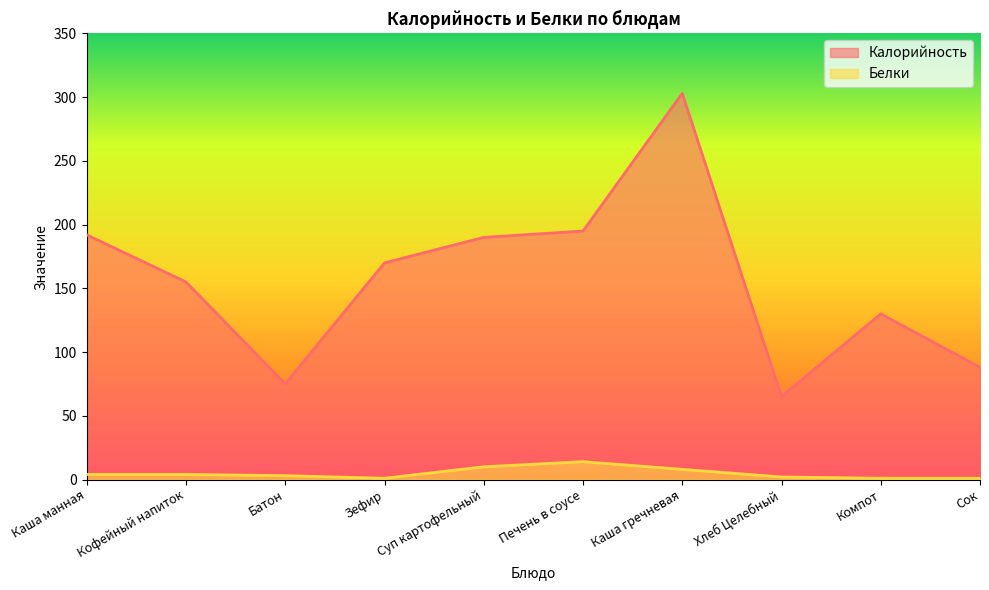

At which category does Белки reach its first local valley?

Зефир